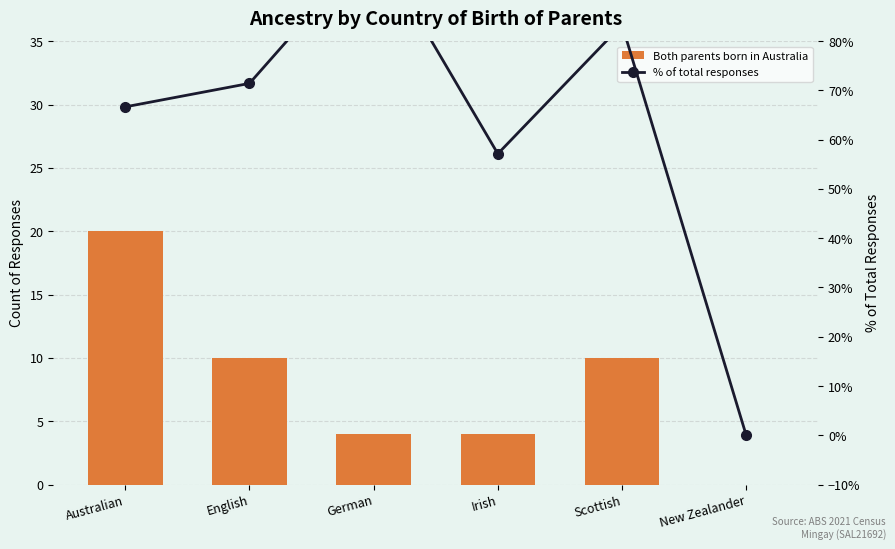

What is the maximum value shown in the chart?

100.0